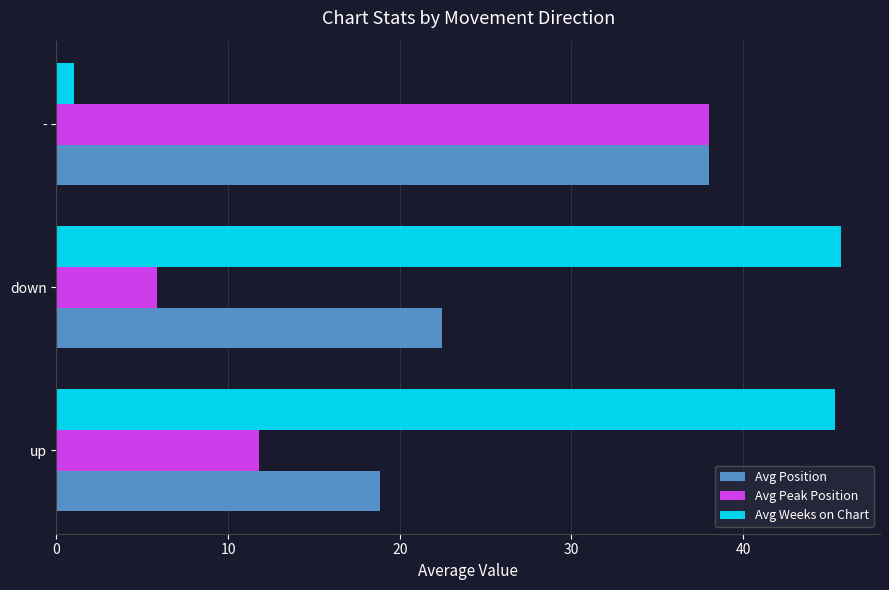

What is the spread (max minus min) of values at up?

33.6